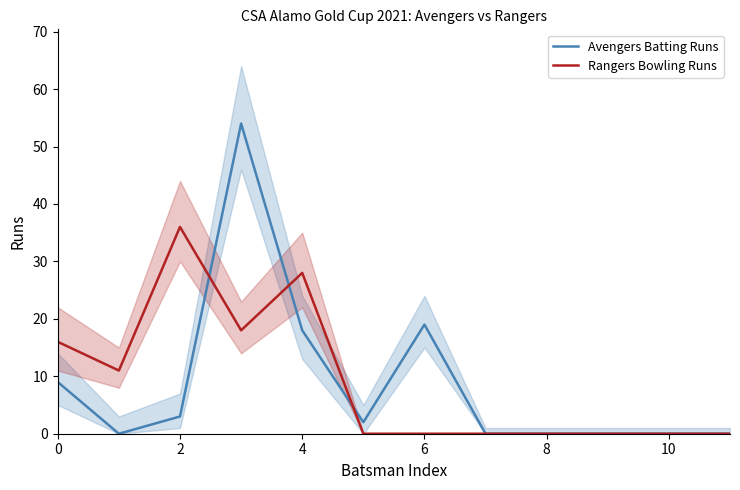

Is it true that Rangers Bowling Runs equals 28 at 4?

True